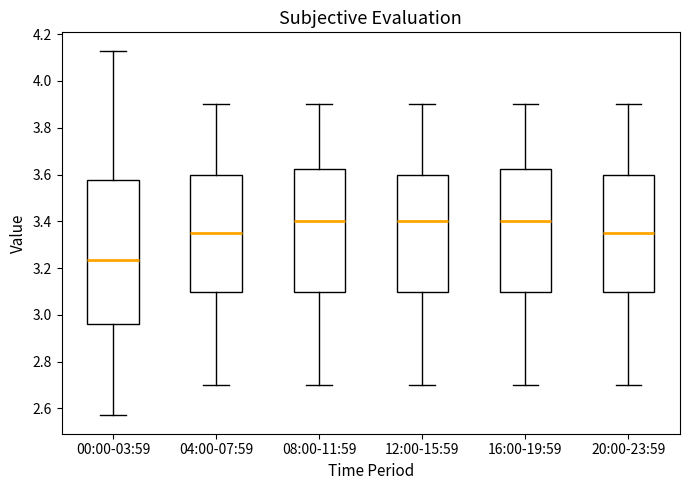

Which box's median line is the lowest?

00:00-03:59